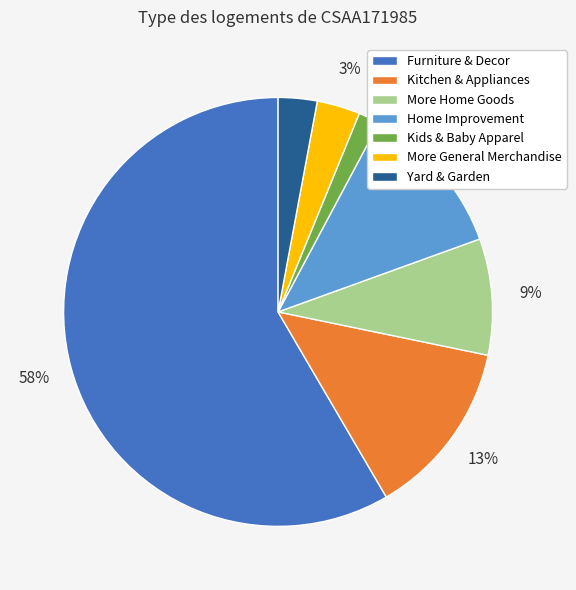

To the nearest percent, what percentage of the pie is Furniture & Decor?

58%